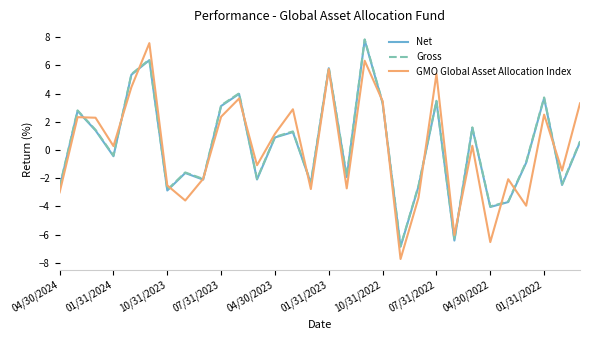

What is the minimum value shown in the chart?

-7.7